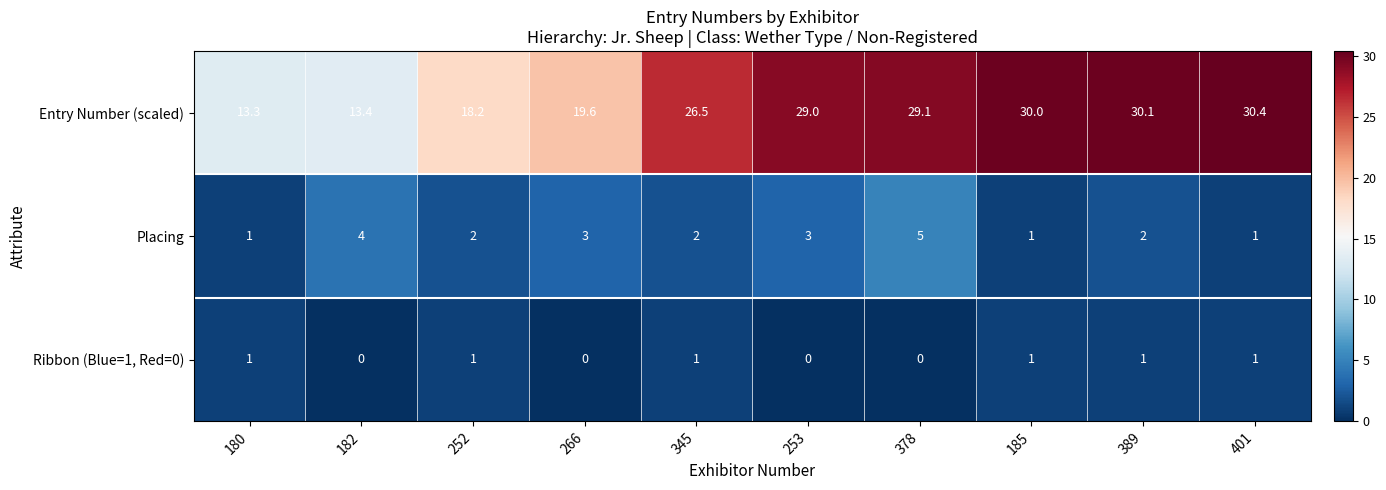

What is the average value of the Placing series?

2.4